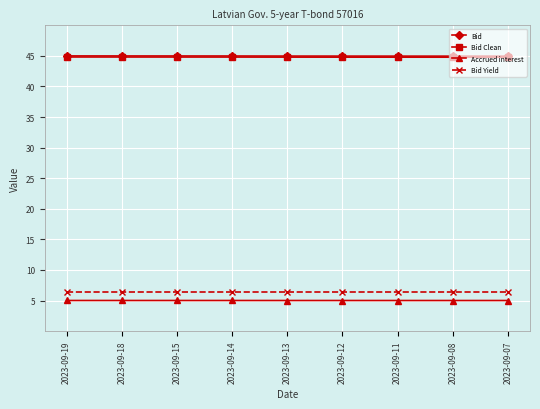

How many distinct data groups are displayed?

4